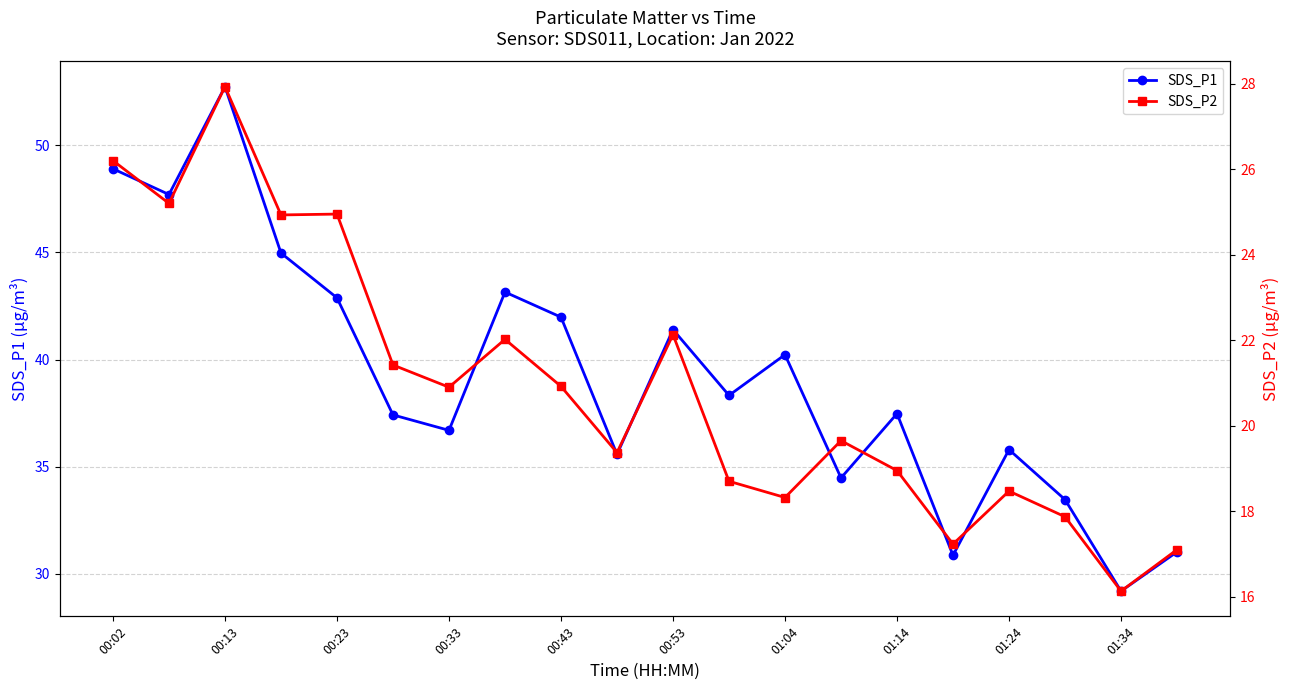

What is the average value of the SDS_P1 series?

39.2